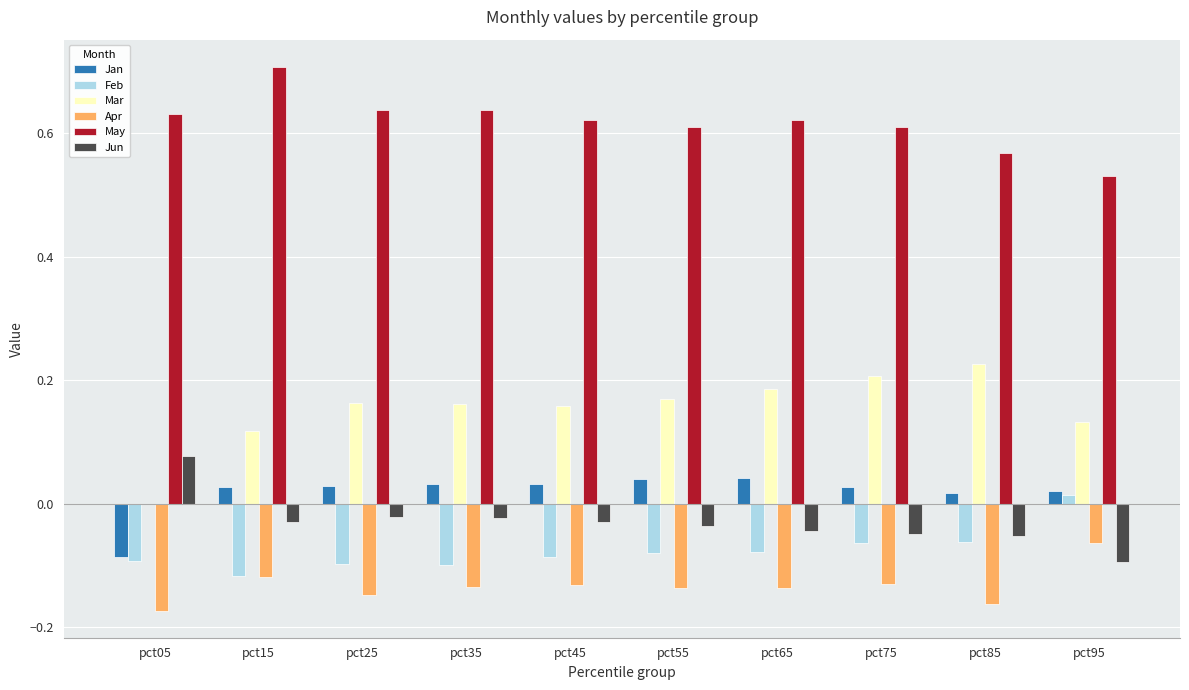

What is the greatest value displayed?

0.7